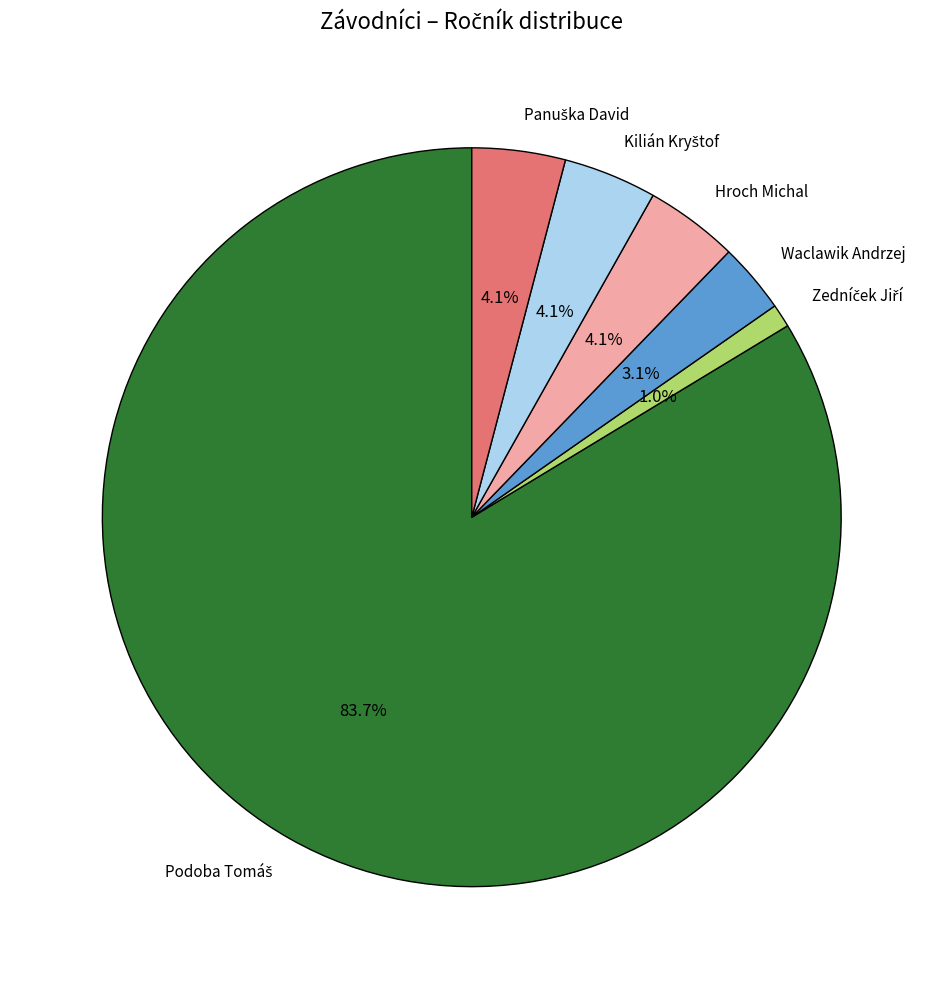

How many slices are in this pie chart?

6